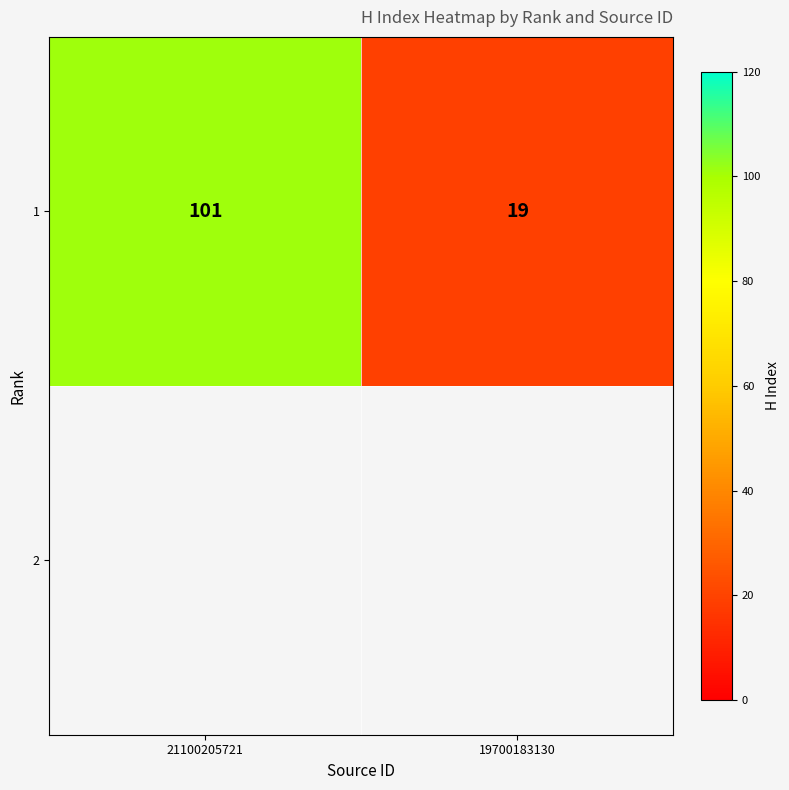

Which has a higher value, 21100205721 or 19700183130?

21100205721